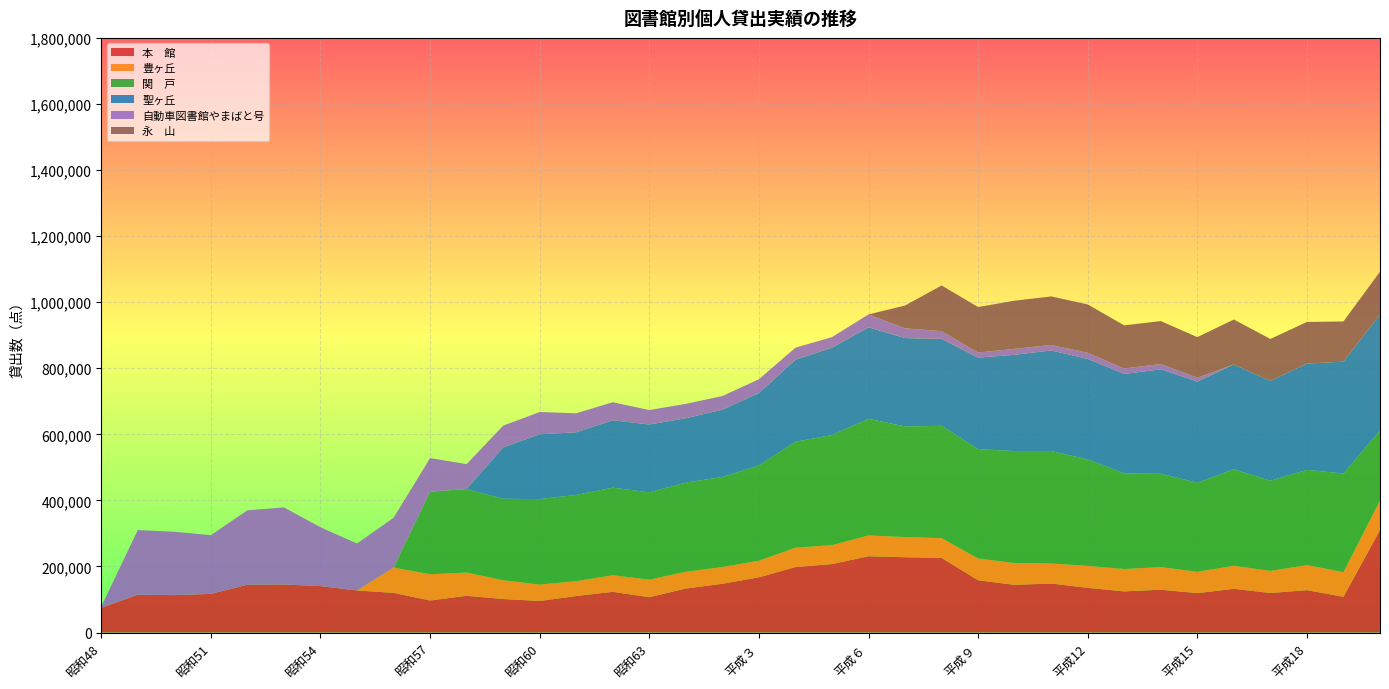

Reading left to right, extract all data points from this chart.

本　館: 昭和48=74750	昭和49=114342	昭和50=113132	昭和51=117004	昭和52=144717	昭和53=145442	昭和54=140482	昭和55=127321	昭和56=119960	昭和57=96905	昭和58=111085	昭和59=101427	昭和60=95336	昭和61=110405	昭和62=123112	昭和63=106845	平成元=133142	平成２=147444	平成３=167079	平成４=198075	平成５=207132	平成６=230867	平成７=227826	平成８=225904	平成９=158170	平成10=144202	平成11=148245	平成12=135113	平成13=124418	平成14=129587	平成15=119196	平成16=132241	平成17=119613	平成18=128192	平成19=108182	平成20=310326
豊ヶ丘: 昭和48=0	昭和49=0	昭和50=0	昭和51=0	昭和52=0	昭和53=0	昭和54=0	昭和55=0	昭和56=76851	昭和57=79486	昭和58=70338	昭和59=56941	昭和60=49822	昭和61=45213	昭和62=50313	昭和63=53188	平成元=50901	平成２=50814	平成３=50241	平成４=58785	平成５=57290	平成６=62882	平成７=61165	平成８=59843	平成９=65850	平成10=65983	平成11=60674	平成12=66653	平成13=67746	平成14=68480	平成15=64673	平成16=69883	平成17=66918	平成18=75815	平成19=74691	平成20=89231
関　戸: 昭和48=0	昭和49=0	昭和50=0	昭和51=0	昭和52=0	昭和53=0	昭和54=0	昭和55=0	昭和56=0	昭和57=249846	昭和58=252900	昭和59=246562	昭和60=258643	昭和61=260993	昭和62=264957	昭和63=264224	平成元=269723	平成２=272650	平成３=288220	平成４=320527	平成５=333415	平成６=353058	平成７=334756	平成８=339982	平成９=331188	平成10=339051	平成11=340371	平成12=322324	平成13=289663	平成14=282531	平成15=269492	平成16=292161	平成17=272873	平成18=288475	平成19=298342	平成20=211914
聖ヶ丘: 昭和48=0	昭和49=0	昭和50=0	昭和51=0	昭和52=0	昭和53=0	昭和54=0	昭和55=0	昭和56=0	昭和57=0	昭和58=0	昭和59=155248	昭和60=196167	昭和61=189500	昭和62=203965	昭和63=205353	平成元=194782	平成２=203607	平成３=219170	平成４=248423	平成５=264292	平成６=277167	平成７=267559	平成８=263101	平成９=276928	平成10=291465	平成11=304582	平成12=304237	平成13=301114	平成14=316123	平成15=306030	平成16=317159	平成17=302286	平成18=321701	平成19=338874	平成20=351715
自動車図書館やまばと号: 昭和48=3706	昭和49=195839	昭和50=191831	昭和51=177631	昭和52=225232	昭和53=233178	昭和54=178113	昭和55=142098	昭和56=150327	昭和57=101658	昭和58=75368	昭和59=65967	昭和60=67445	昭和61=57491	昭和62=54710	昭和63=43771	平成元=43591	平成２=41384	平成３=41773	平成４=36358	平成５=32097	平成６=38867	平成７=29470	平成８=23498	平成９=15487	平成10=17998	平成11=16430	平成12=18588	平成13=16219	平成14=16026	平成15=11968	平成16=0	平成17=0	平成18=0	平成19=0	平成20=0
永　山: 昭和48=0	昭和49=0	昭和50=0	昭和51=0	昭和52=0	昭和53=0	昭和54=0	昭和55=0	昭和56=0	昭和57=0	昭和58=0	昭和59=0	昭和60=0	昭和61=0	昭和62=0	昭和63=0	平成元=0	平成２=0	平成３=0	平成４=0	平成５=0	平成６=0	平成７=69060	平成８=138188	平成９=137563	平成10=145753	平成11=147016	平成12=146158	平成13=130632	平成14=130039	平成15=122873	平成16=135991	平成17=126958	平成18=125872	平成19=121508	平成20=129038